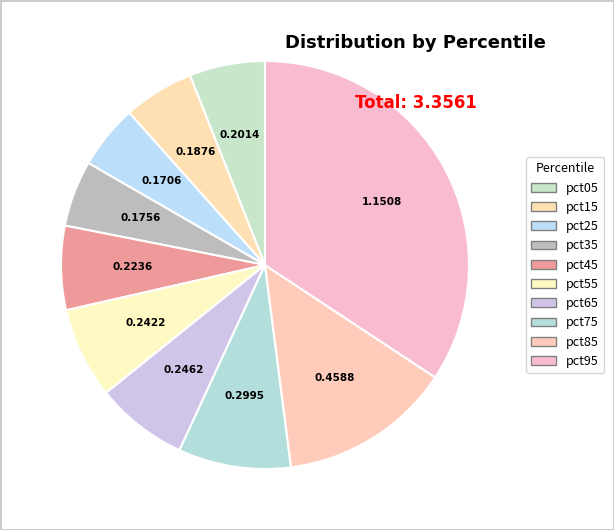

How many slices are in this pie chart?

10